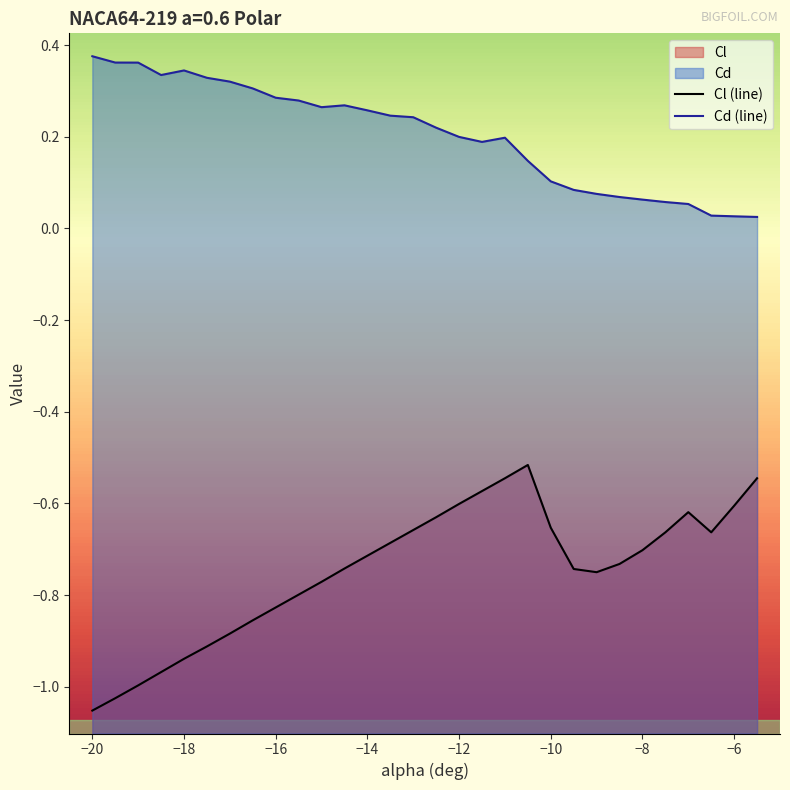

Rank the series by their maximum value, from lowest to highest.

Cl (line), Cd (line)